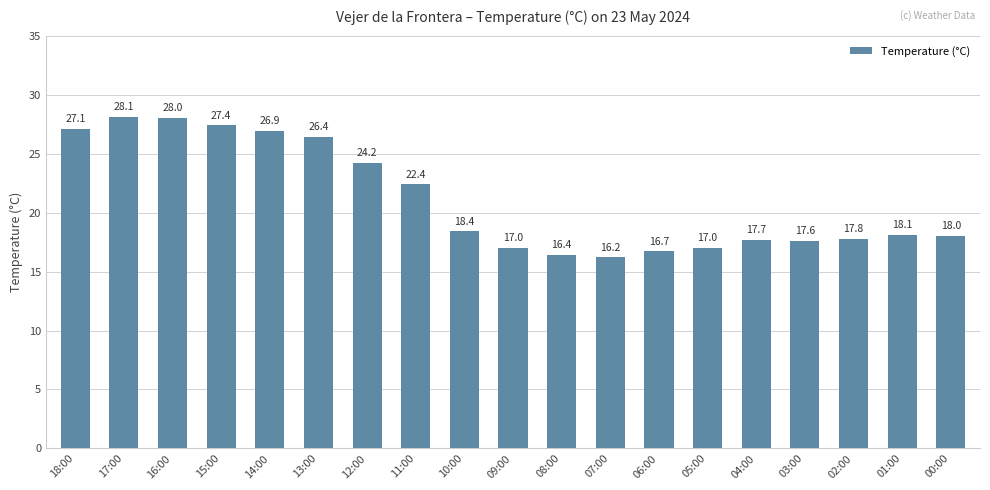

Is it true that the value at 18:00 is 27.1?

True